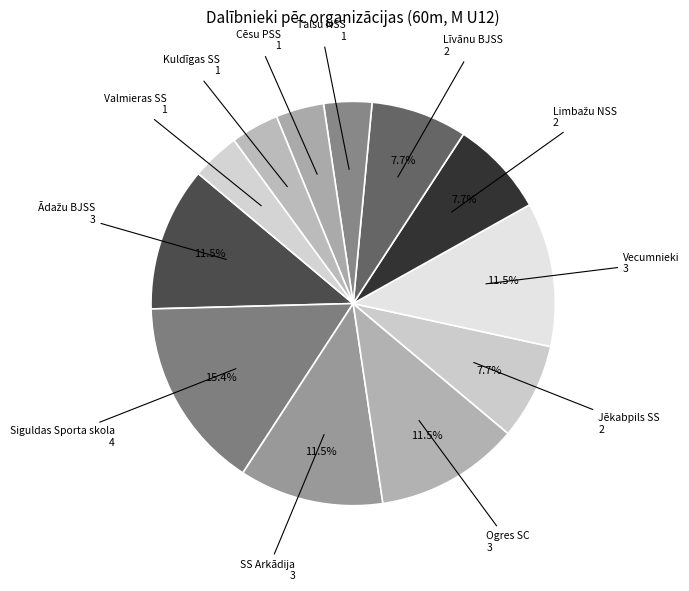

To the nearest percent, what is the combined percentage of Talsu NSS and Jēkabpils SS?

12%